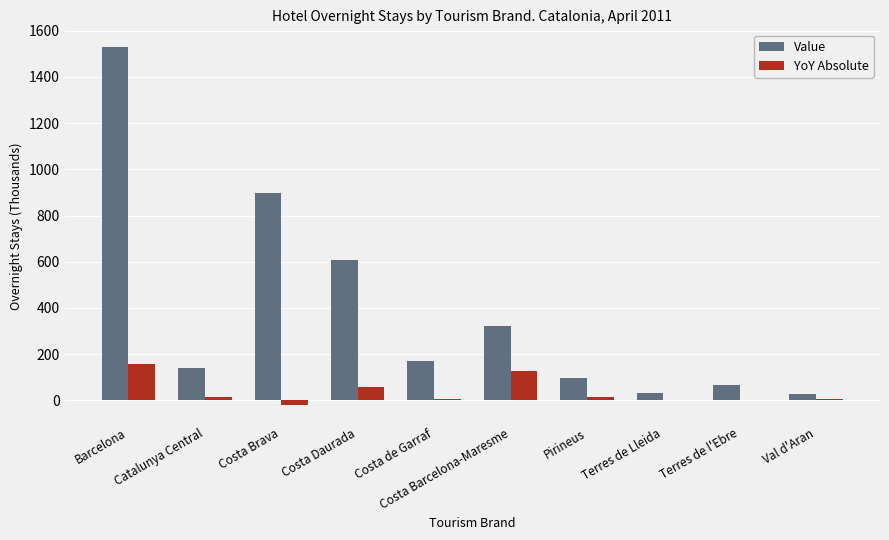

Which series has the largest total across all categories?

Value